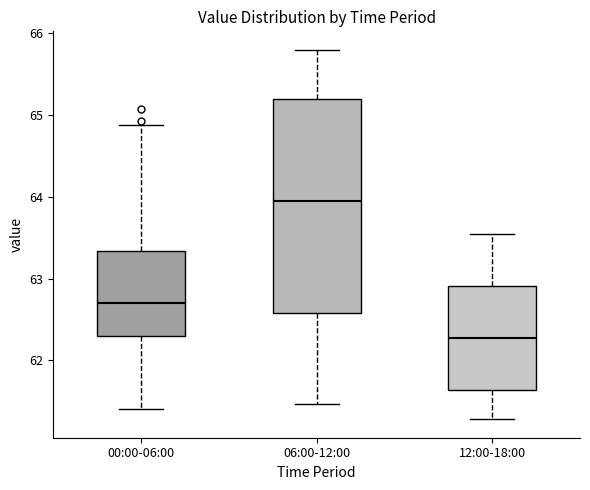

Reading left to right, read every box against the y-axis: the position of its median line, the range the box covers, and the ends of its whiskers. The values are not printed on the chart, so give them approximately, as read against the axis.

00:00-06:00: median 62.7, box 62.3 to 63.3, whiskers 61.4 to 64.9
06:00-12:00: median 64.0, box 62.6 to 65.2, whiskers 61.5 to 65.8
12:00-18:00: median 62.3, box 61.6 to 62.9, whiskers 61.3 to 63.6